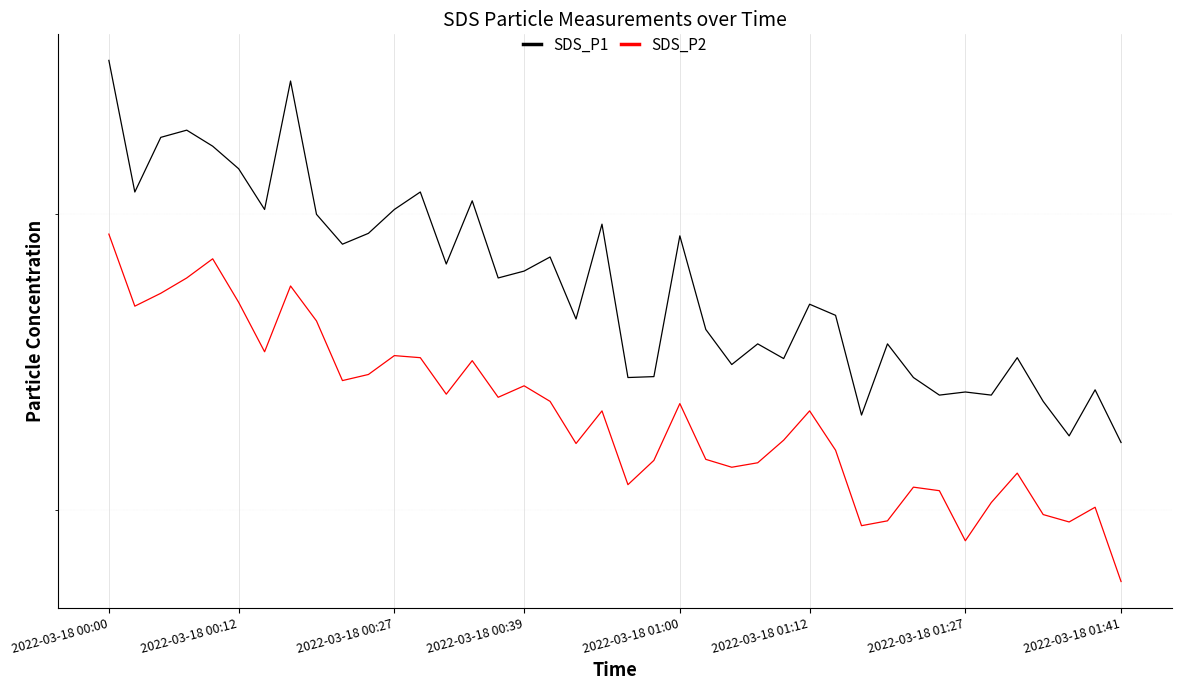

What is the difference between the maximum and second lowest values in the SDS_P2 series?

10.0